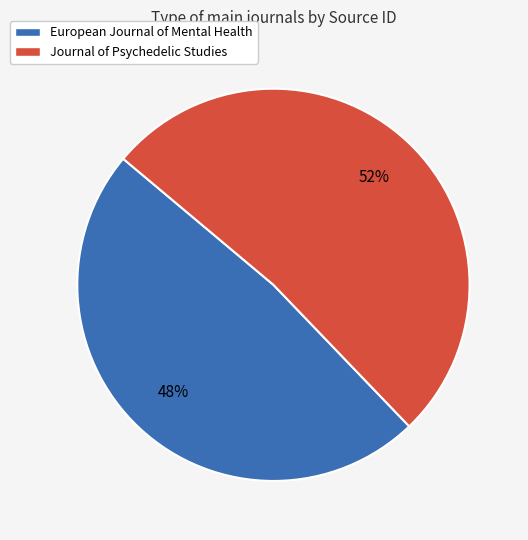

Is there a majority slice in this chart?

Yes